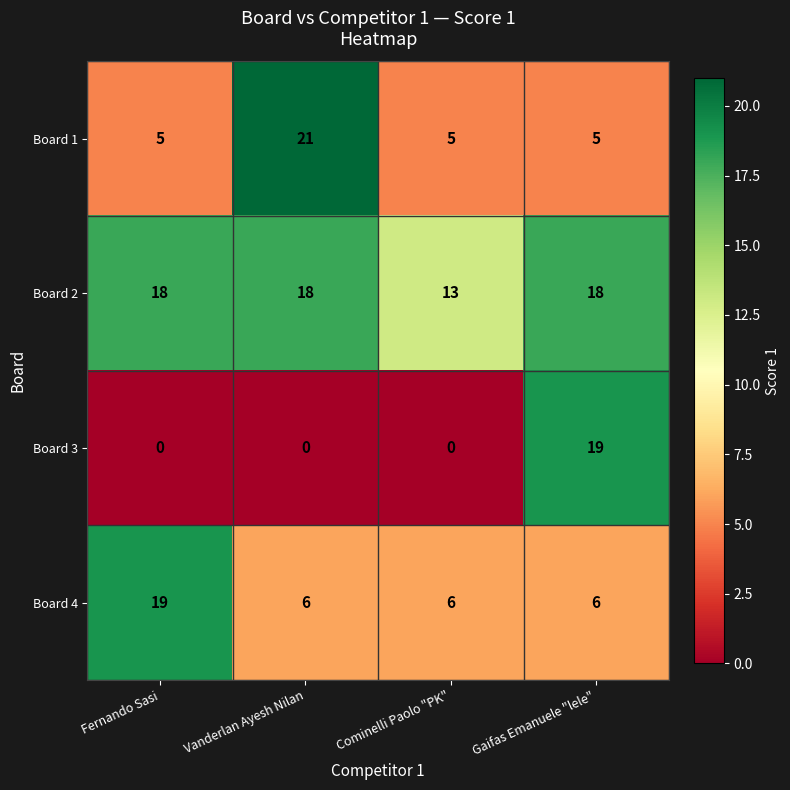

At Gaifas Emanuele "lele", list the series in order from smallest to largest.

Board 1, Board 4, Board 2, Board 3